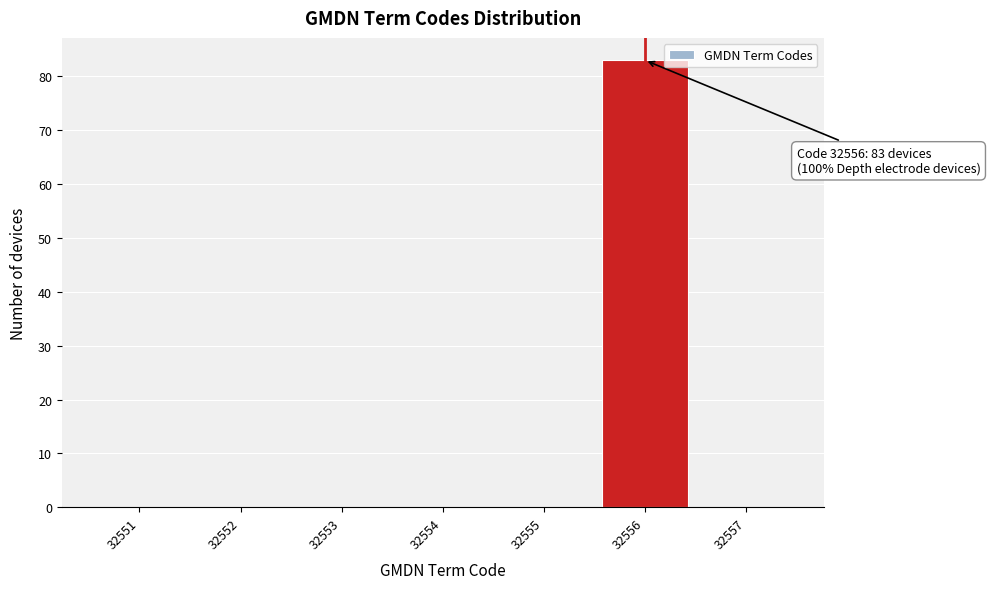

Which range on the x-axis has the tallest bar?

32555.5 to 32556.5